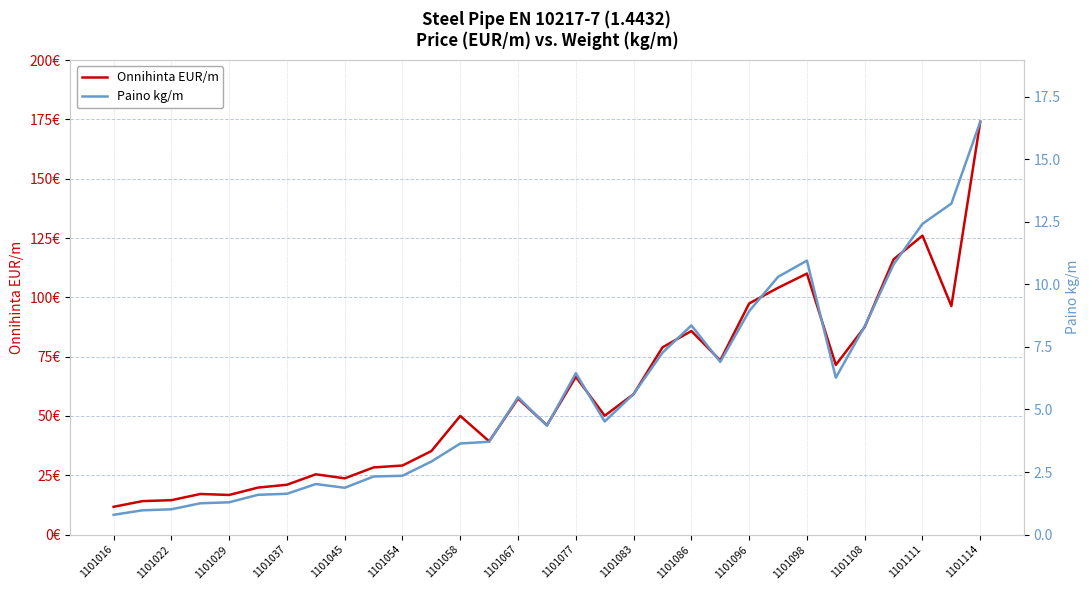

In Onnihinta EUR/m, how many points are higher than both neighbors (excluding endpoints)?

8